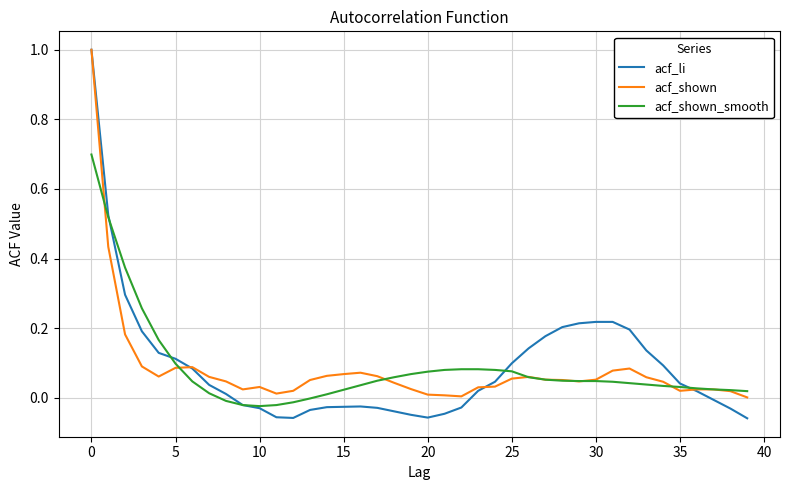

Which series has the widest spread of values?

acf_li